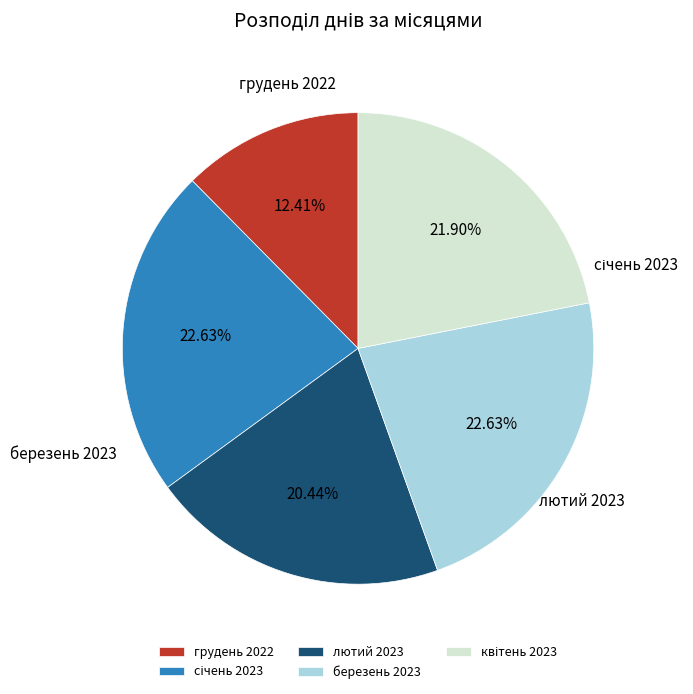

To the nearest percent, what is the difference between the квітень 2023 and березень 2023 slice percentages?

1%